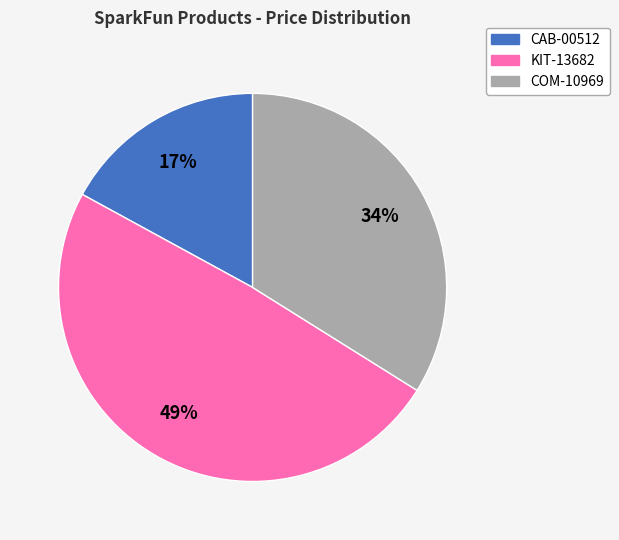

Is the sum of KIT-13682 and CAB-00512 greater than half?

Yes